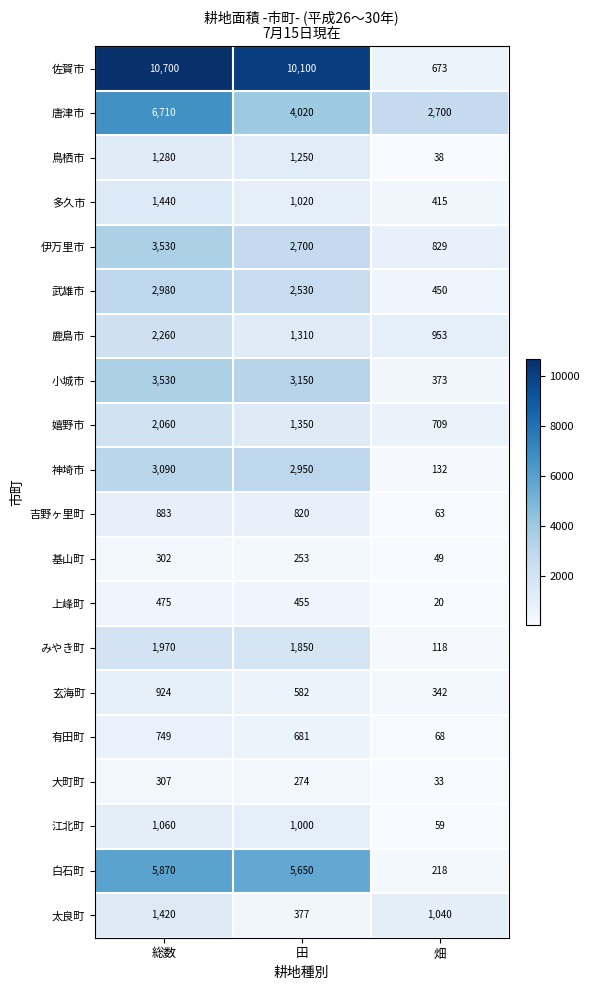

What is the lowest value of the 基山町 series?

49